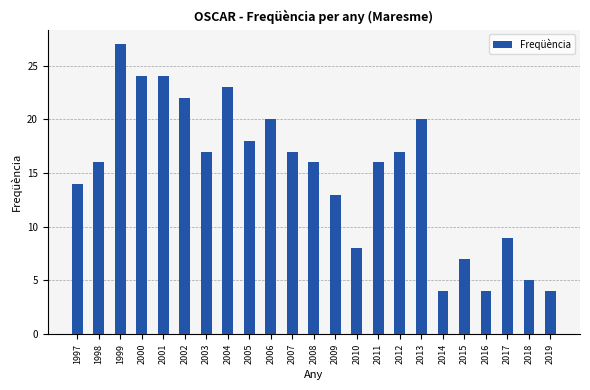

What is the smallest value displayed?

4